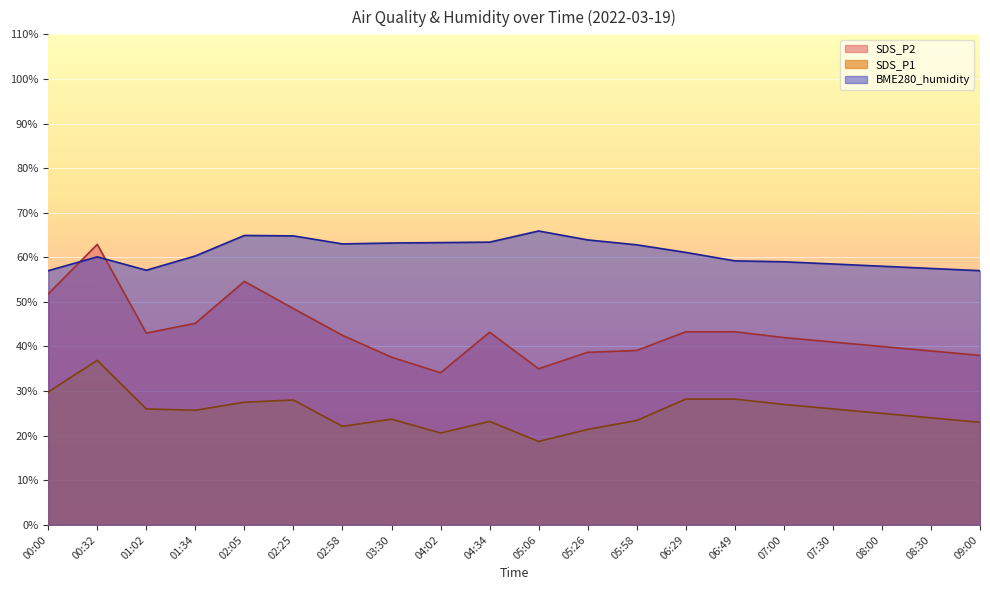

At 02:58, list the series in order from largest to smallest.

BME280_humidity, SDS_P2, SDS_P1